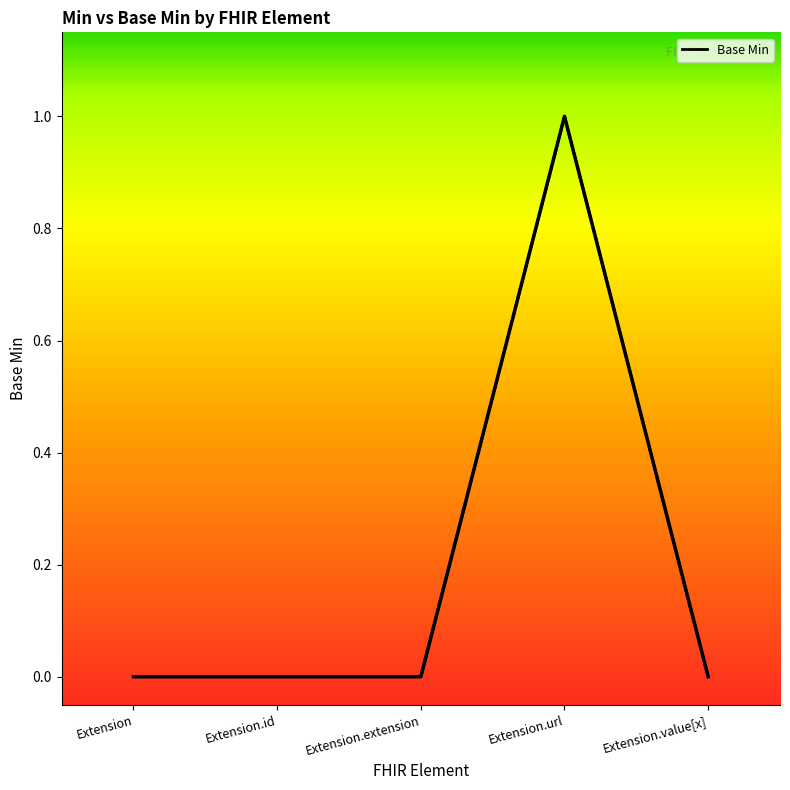

Which label corresponds to the largest value in the chart?

Extension.url